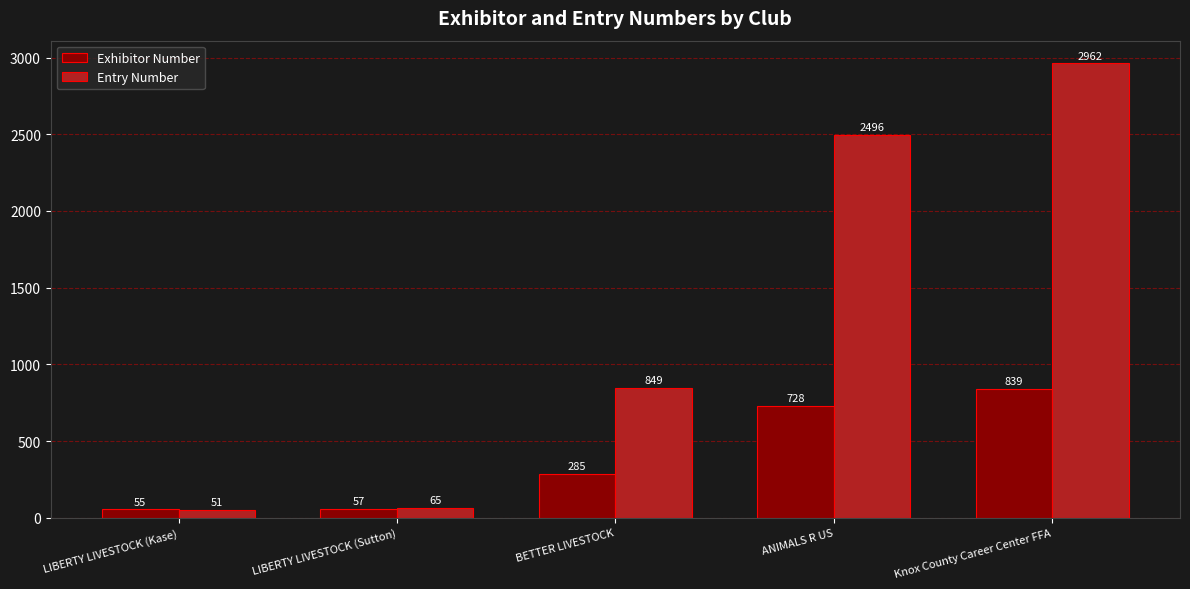

Which series changed the most between LIBERTY LIVESTOCK (Kase) and ANIMALS R US?

Entry Number